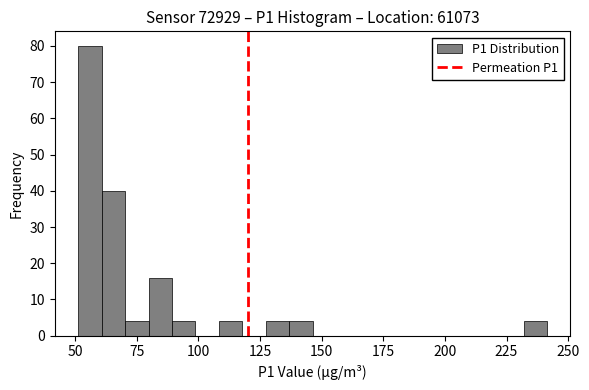

Around what value on the x-axis is the tallest bar? Give the approximate position of its centre, as read against the axis.

55